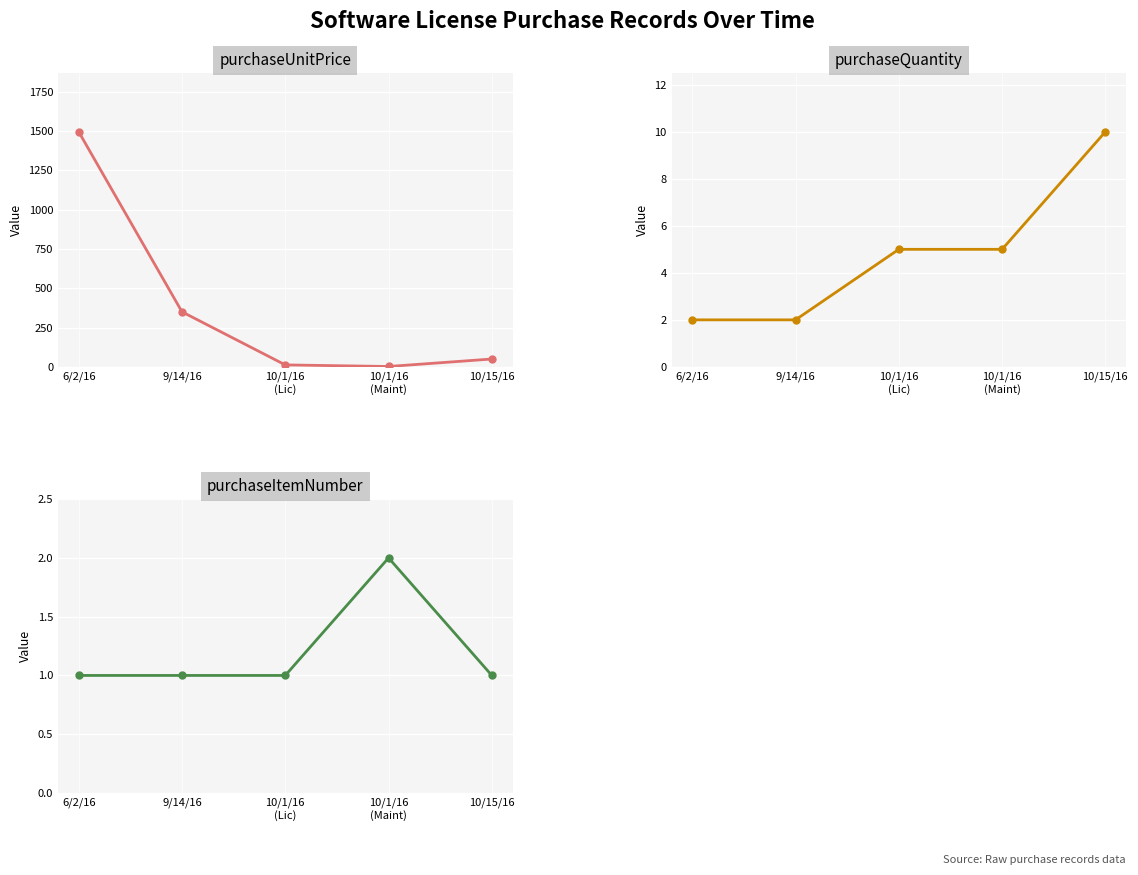

Reading right to left, what are all the values shown in this chart?

purchaseUnitPrice: 50.0	2.5	12.5	350.0	1495.0
purchaseQuantity: 10.0	5.0	5.0	2.0	2.0
purchaseItemNumber: 1.0	2.0	1.0	1.0	1.0